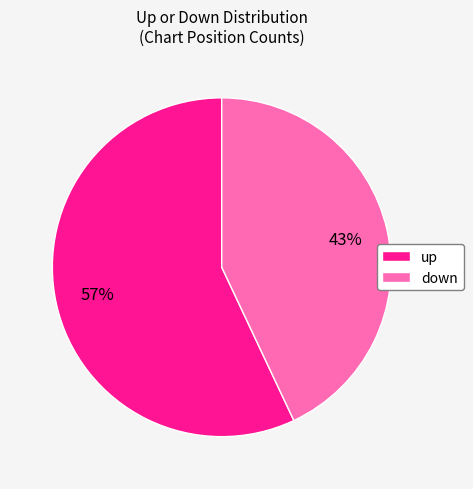

What is the ratio of the value at down to the value at up?

0.8